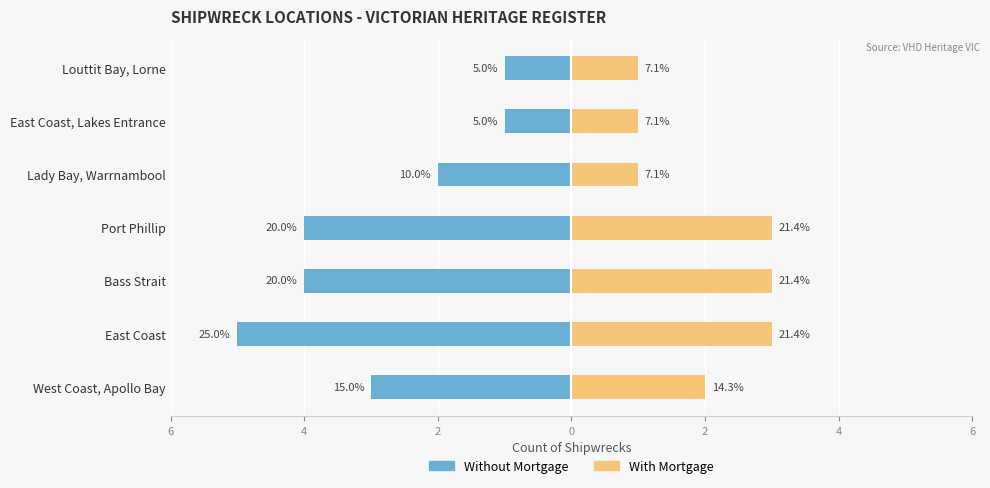

What is the sum of all Without Mortgage values?

-20